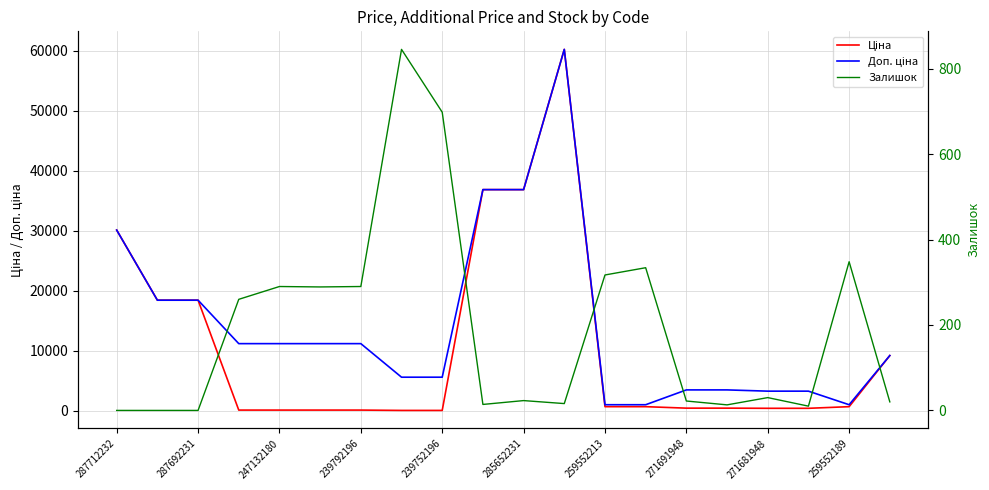

Reading left to right, what are all the values shown in this chart?

Ціна: 30102.8	18420.9	18420.9	111.8	111.8	111.8	111.8	55.9	55.9	36841.8	36841.8	60205.6	679.8	679.8	434.3	434.3	408.2	408.2	679.8	9196.3
Доп. ціна: 30102.8	18420.9	18420.9	11182.0	11182.0	11182.0	11182.0	5591.0	5591.0	36841.8	36841.8	60205.6	1004.1	1004.1	3474.1	3474.1	3265.8	3265.8	1004.1	9196.3
Залишок: 0.0	0.0	0.0	260.0	290.0	289.0	290.0	845.0	698.0	14.0	23.0	16.0	317.0	334.0	22.0	13.0	30.0	10.0	348.0	20.0